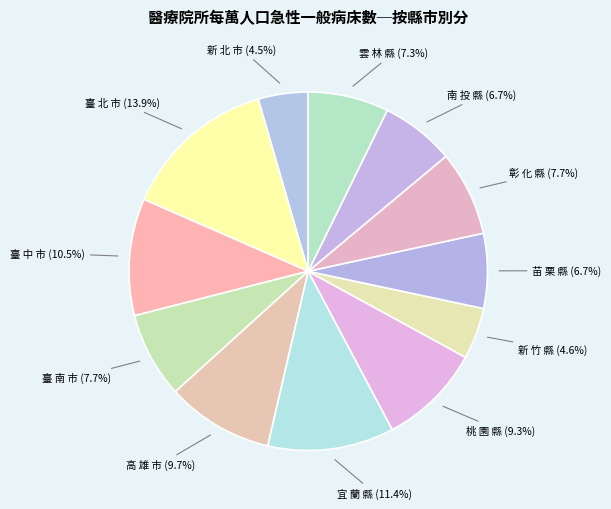

Between 新 北 市 and 高 雄 市, which is larger?

高 雄 市